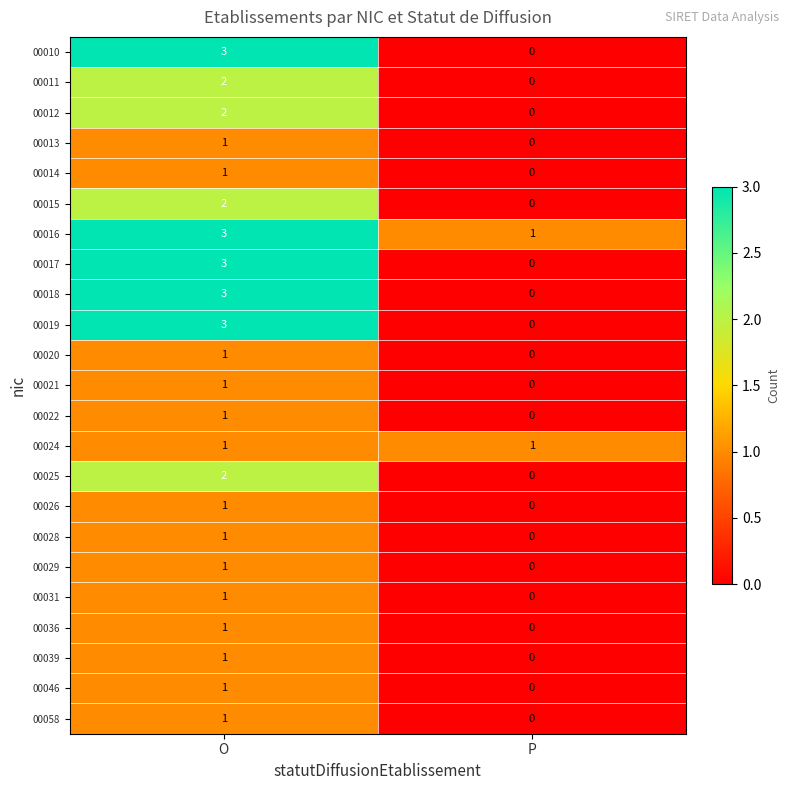

At which category is the sum across all series the highest?

O